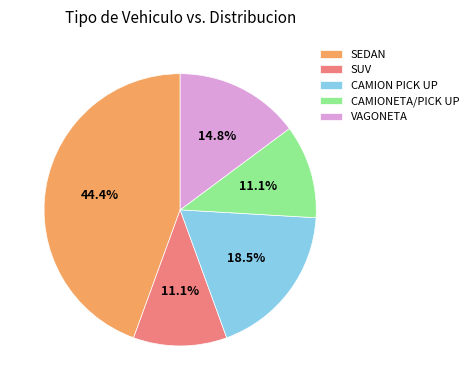

What is the ratio of the value at VAGONETA to the value at SEDAN?

0.3